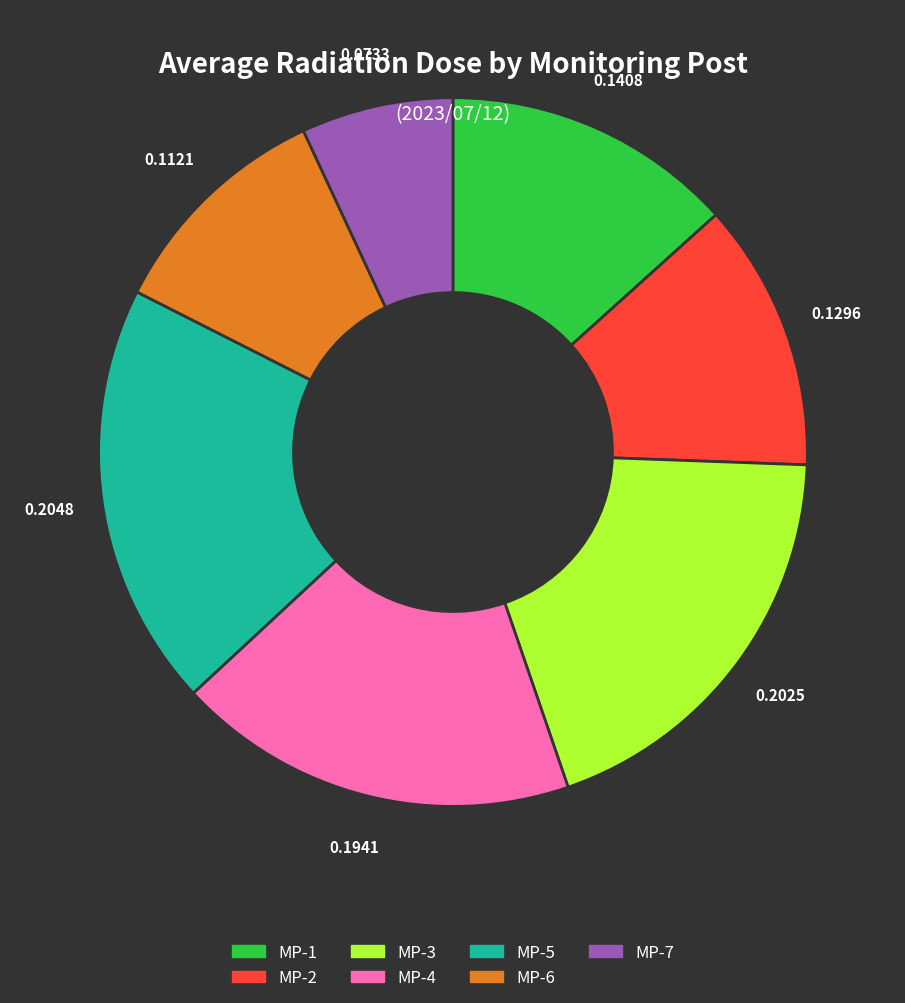

Is the sum of MP-6 and MP-5 greater than half?

No